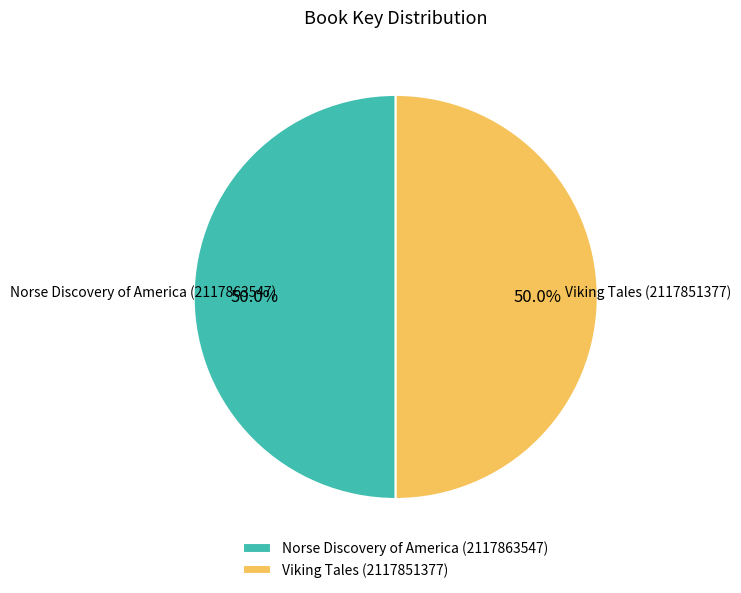

Approximately how many times larger is the value at Viking Tales (2117851377) compared to Norse Discovery of America (2117863547)?

1.0